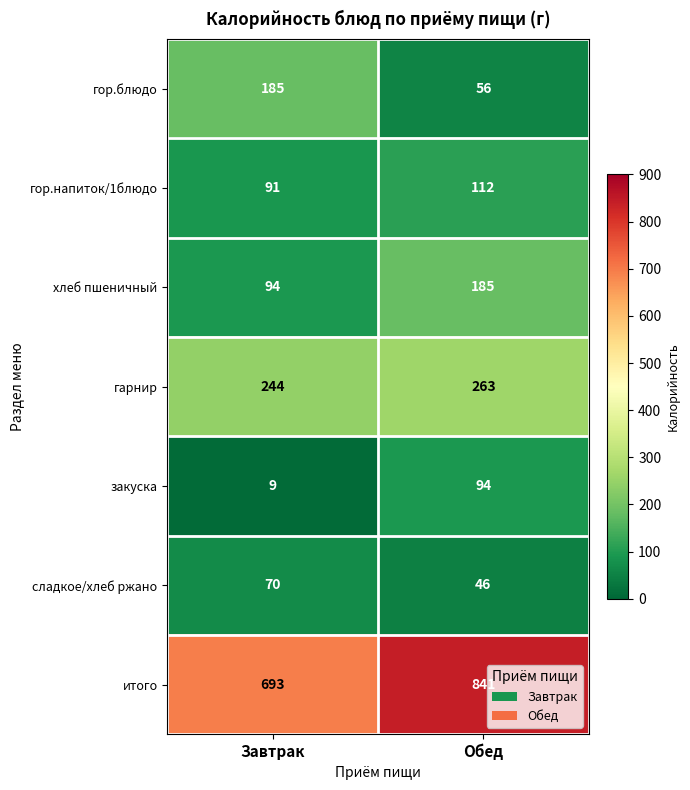

Rank the categories by итого value from lowest to highest.

Завтрак, Обед